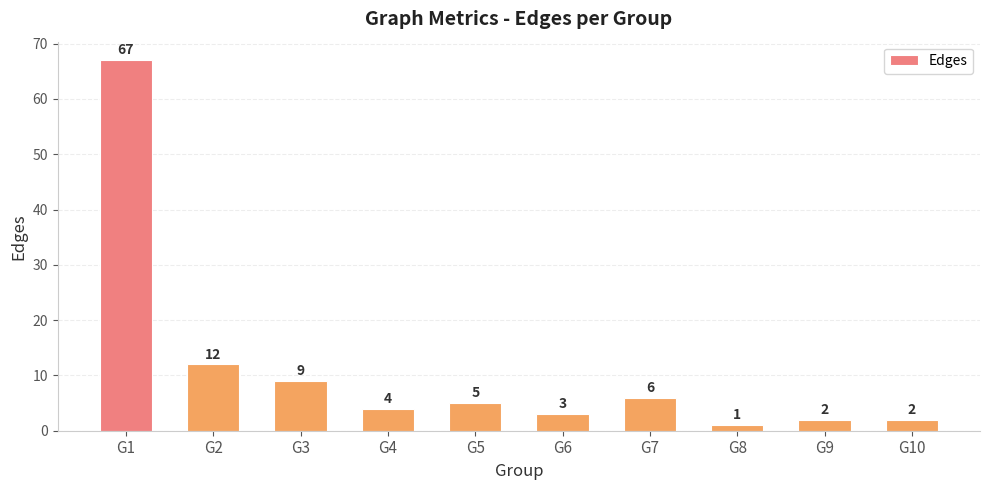

Approximately how many times larger is the value at G2 compared to G6?

4.0